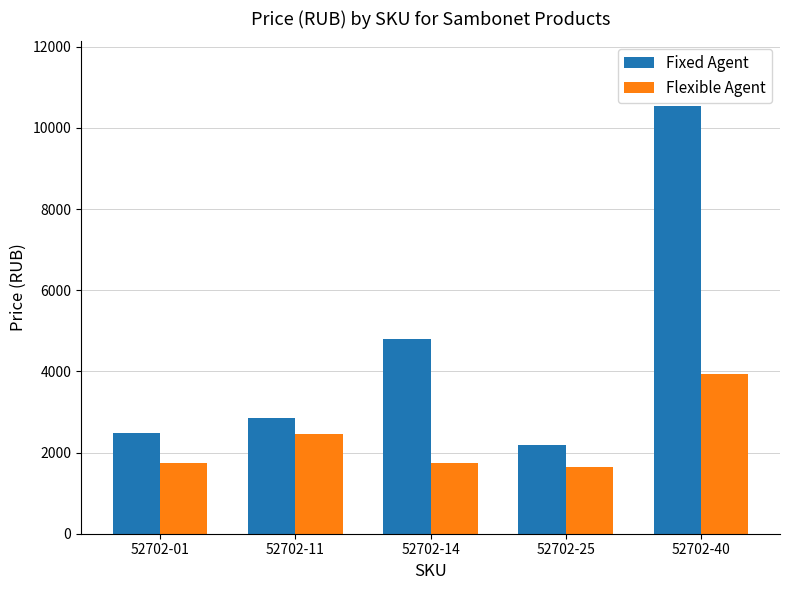

The value of Fixed Agent at 52702-25 is 2192.1. True or false?

True